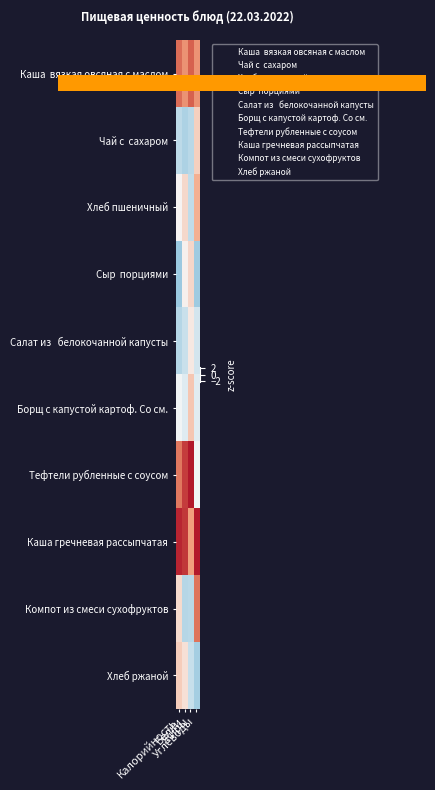

What is the minimum value shown in the chart?

-1.2